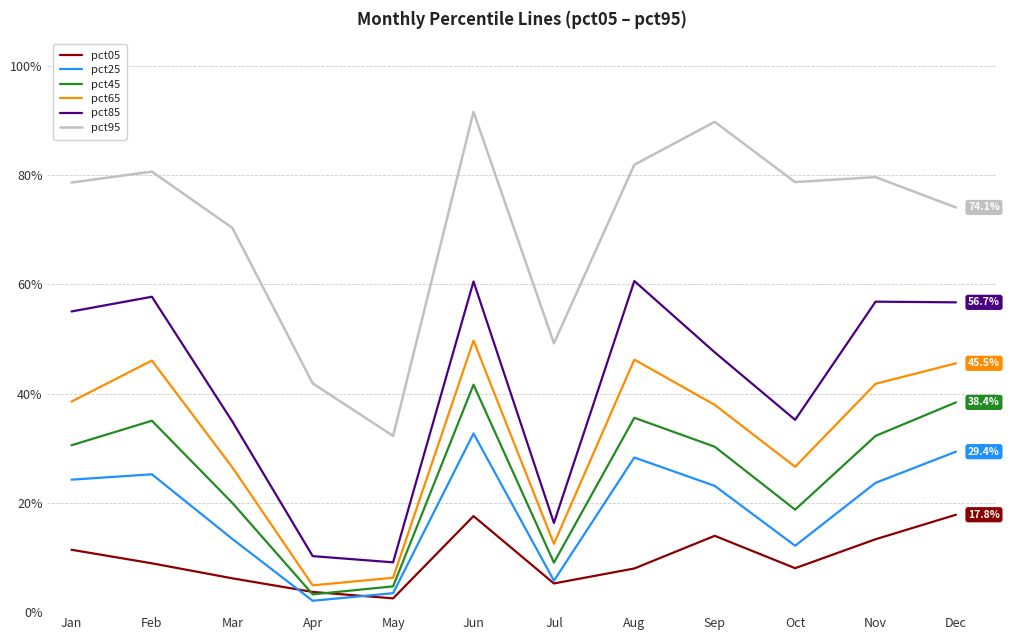

At which category does pct85 reach its first local valley?

May